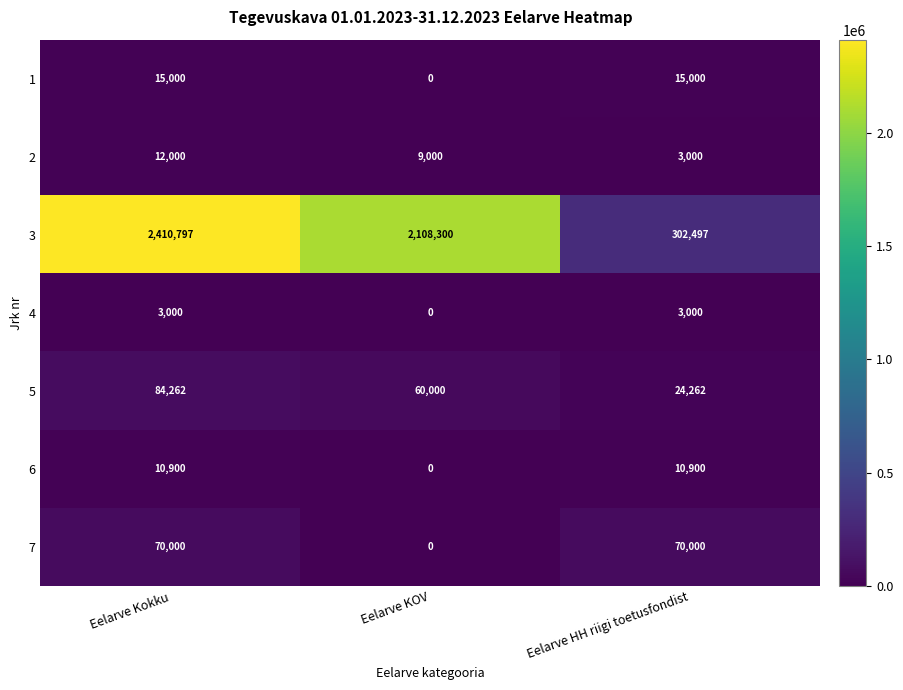

What is the difference between the second highest and minimum values in the 2 series?

6000